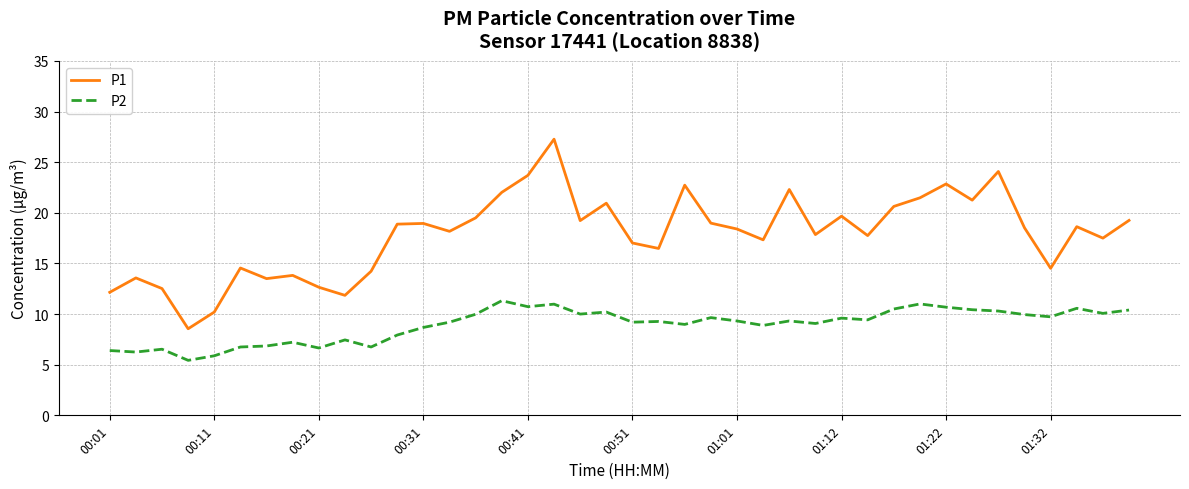

List the series in order of their overall mean, highest first.

P1, P2